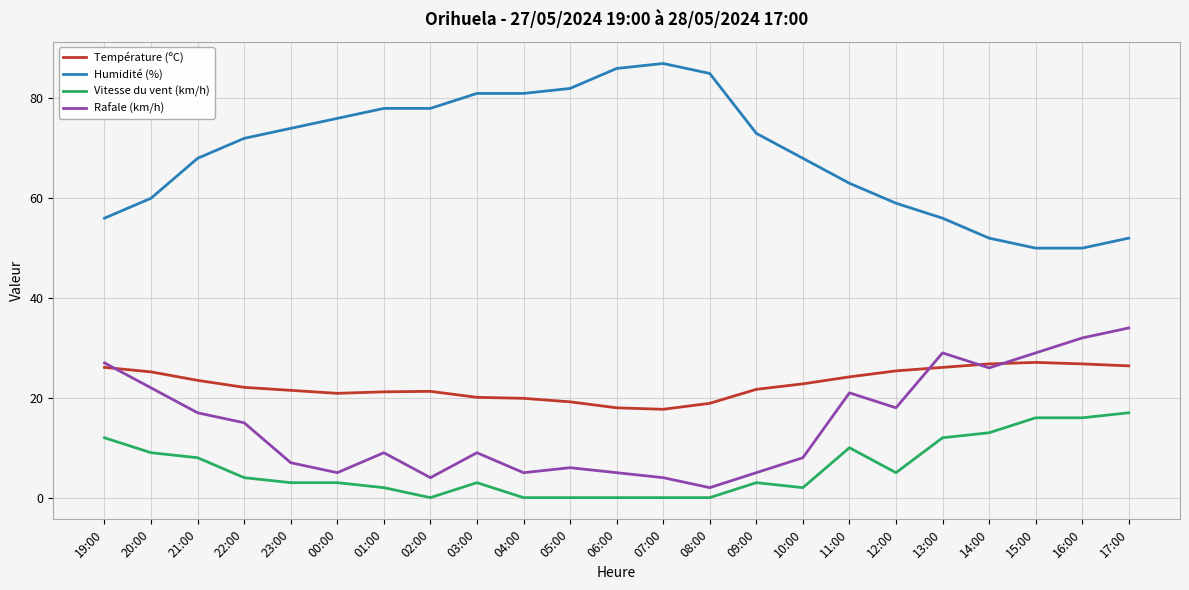

What is the minimum value for Température (ºC)?

17.7